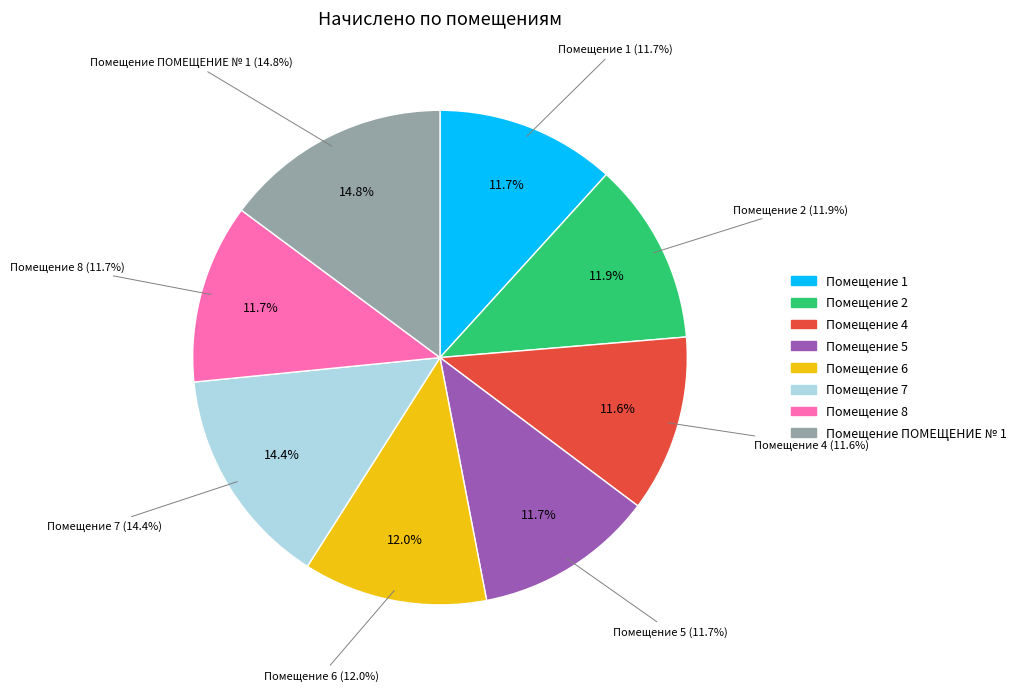

Which has a higher value, 5 or 7?

7